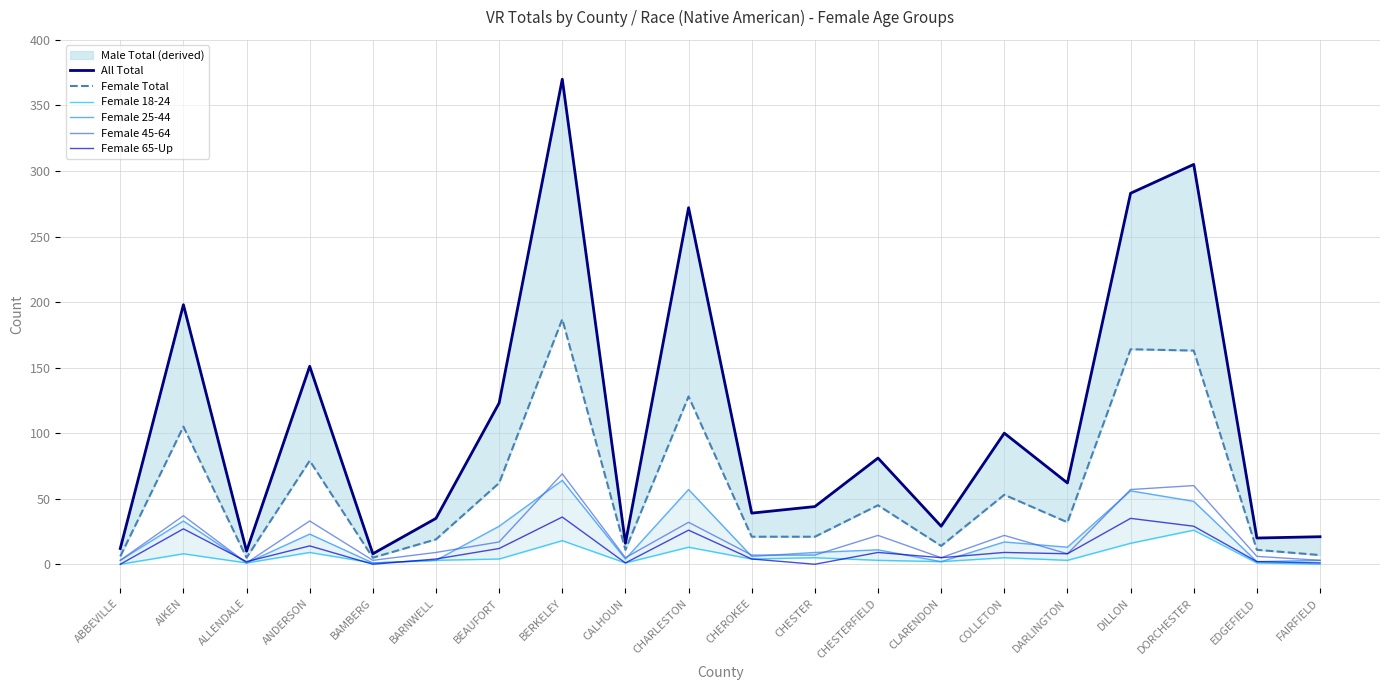

What is the label of the 12th point from the right?

CALHOUN